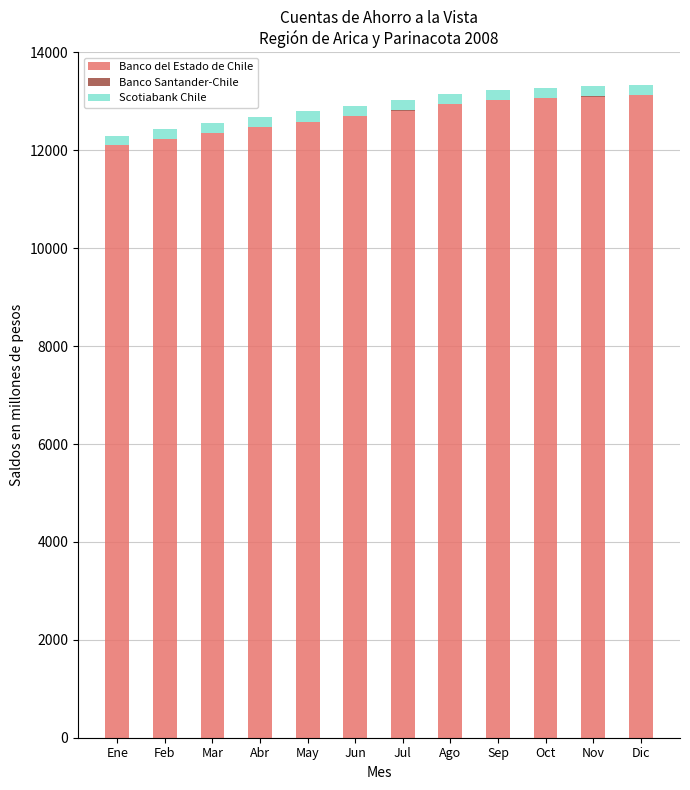

What is the sum of all Banco del Estado de Chile values?

152511